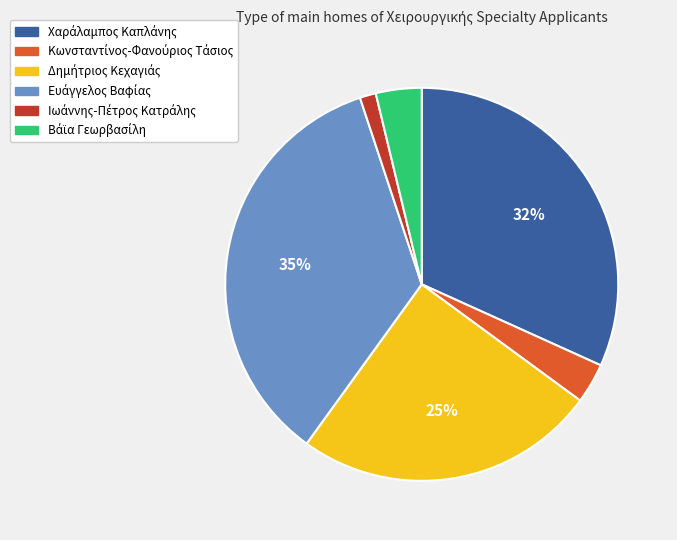

To the nearest percent, what is the difference between the largest and smallest slice percentages?

34%